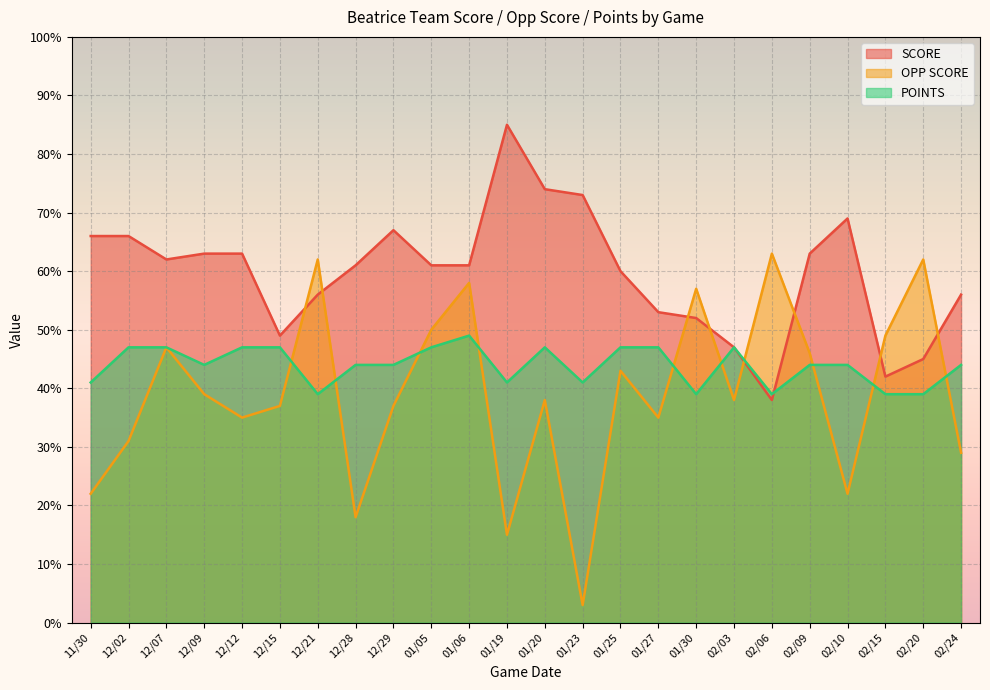

Which series has the widest spread of values?

OPP SCORE